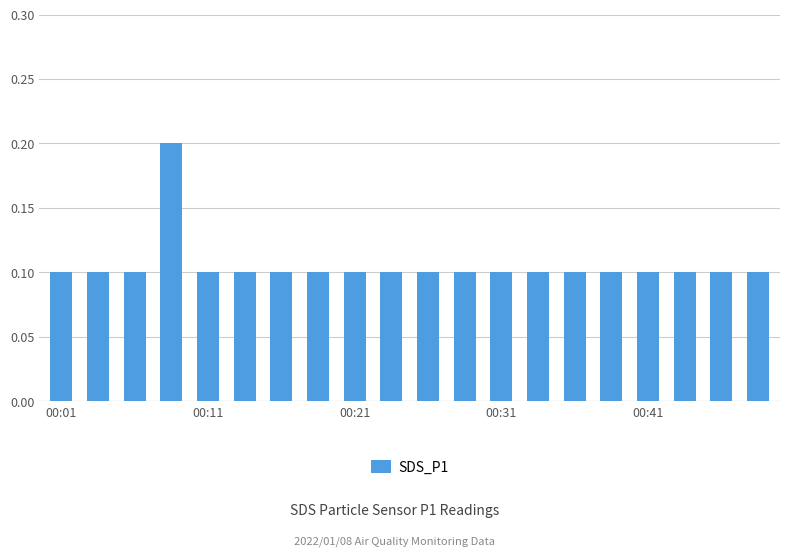

Reading right to left, extract all data points from this chart.

0.1	0.1	0.1	0.1	0.1	0.1	0.1	0.1	0.1	0.1	0.1	0.1	0.1	0.1	0.1	0.1	0.2	0.1	0.1	0.1